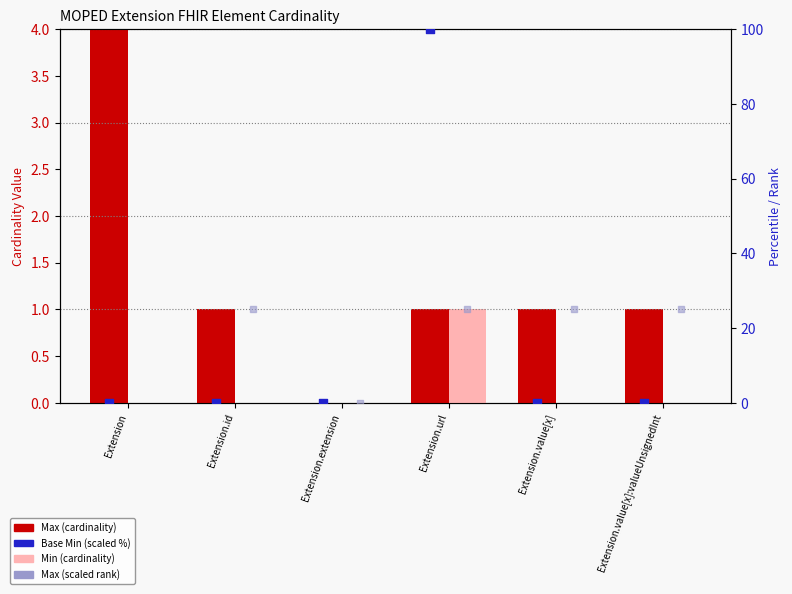

What are all the series names shown in the legend?

Max (cardinality), Min (cardinality), Base Min (scaled %), Max (scaled rank)